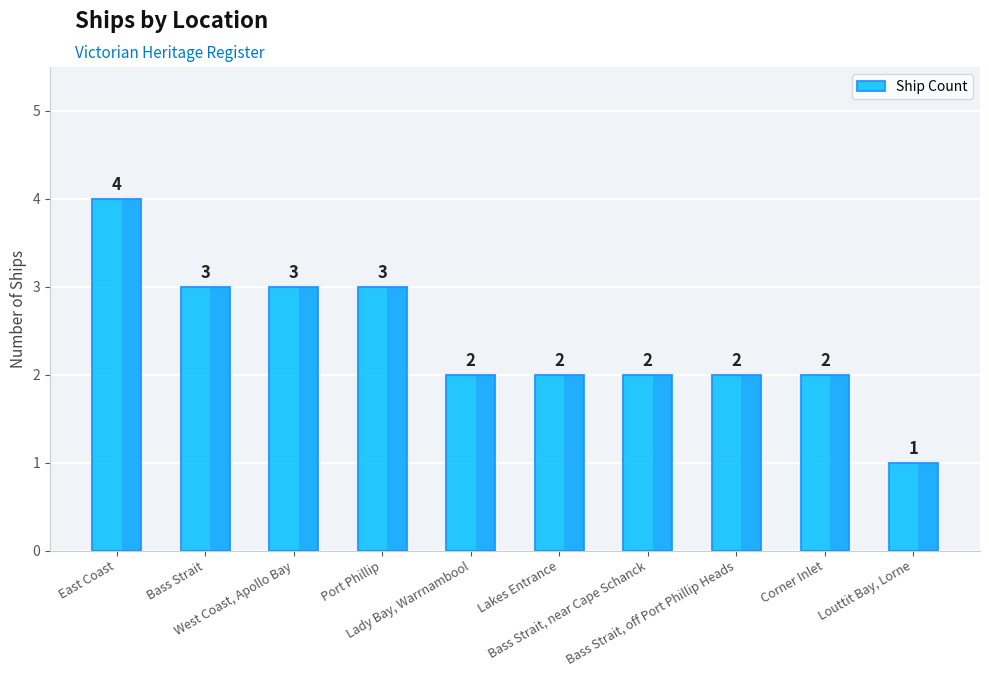

Are the bars grouped side by side (vs. stacked)?

No